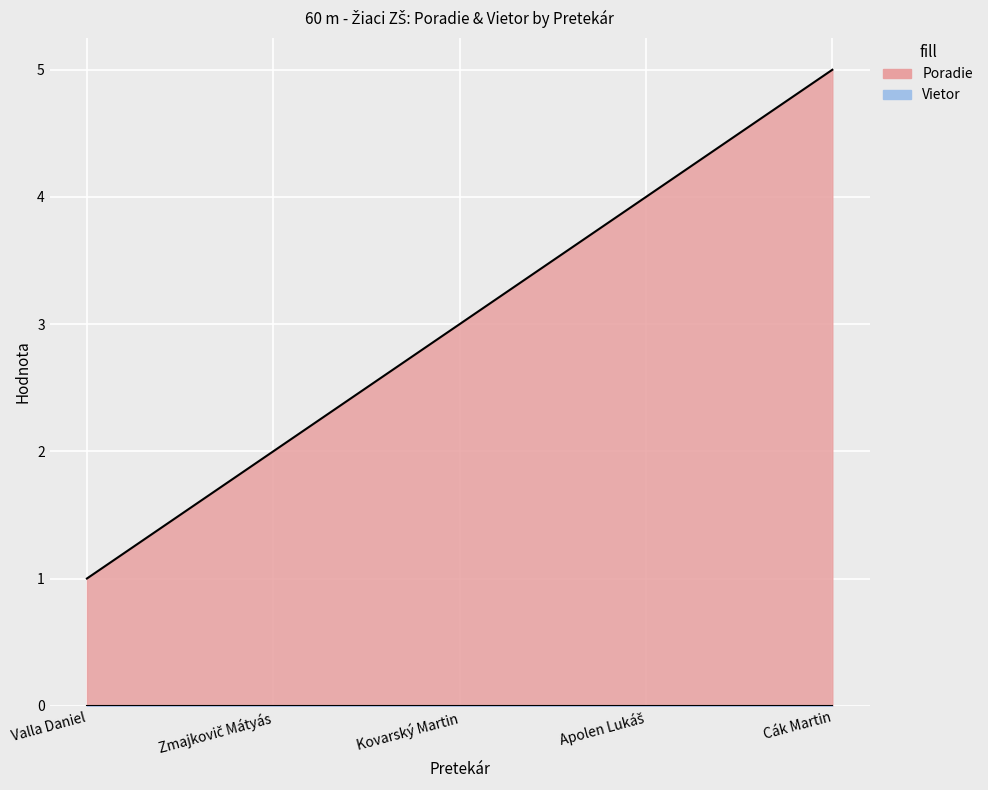

Between Cák Martin and Zmajkovič Mátyás, which is larger?

Cák Martin